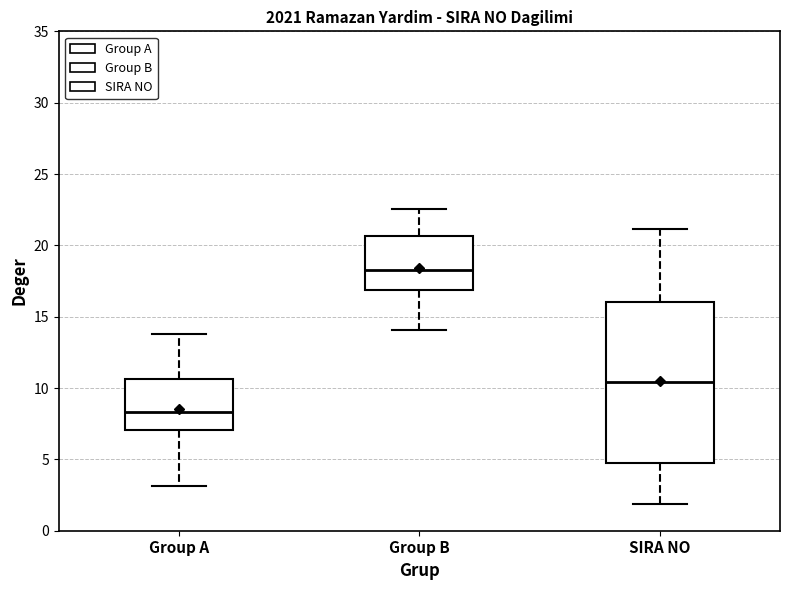

Which box has the lowest median line?

Group A